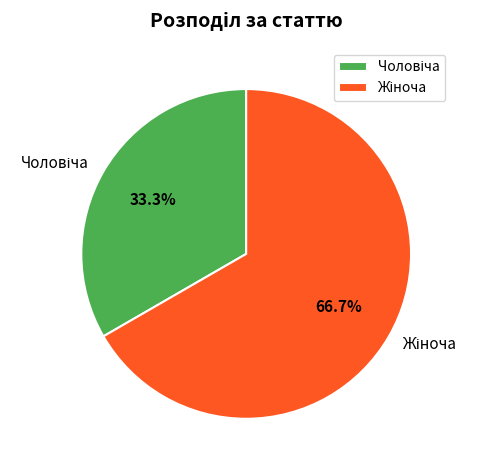

Is there any slice that represents more than half of the pie?

Yes